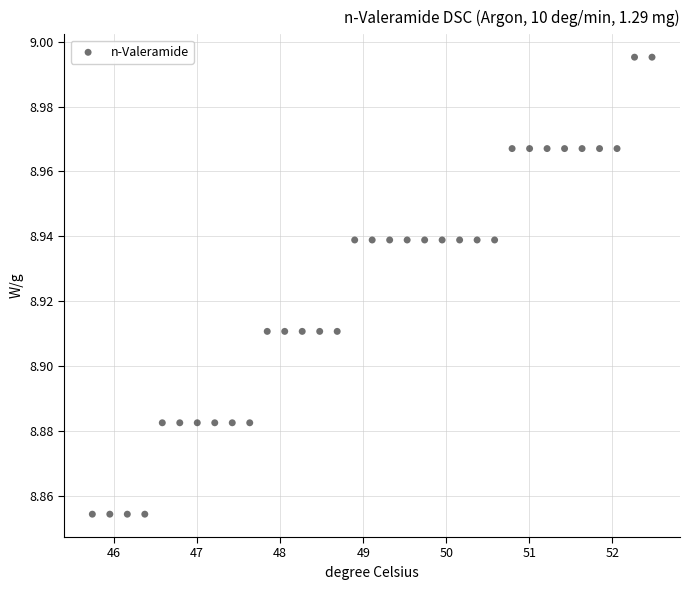

What is the range of X values (max minus min)?

6.7